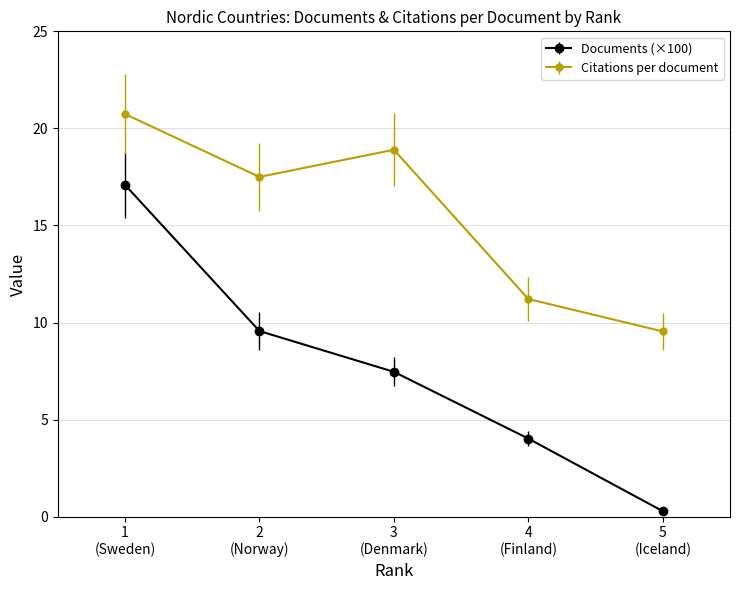

List the series in order of their peak value, highest first.

Citations per document, Documents (×100)